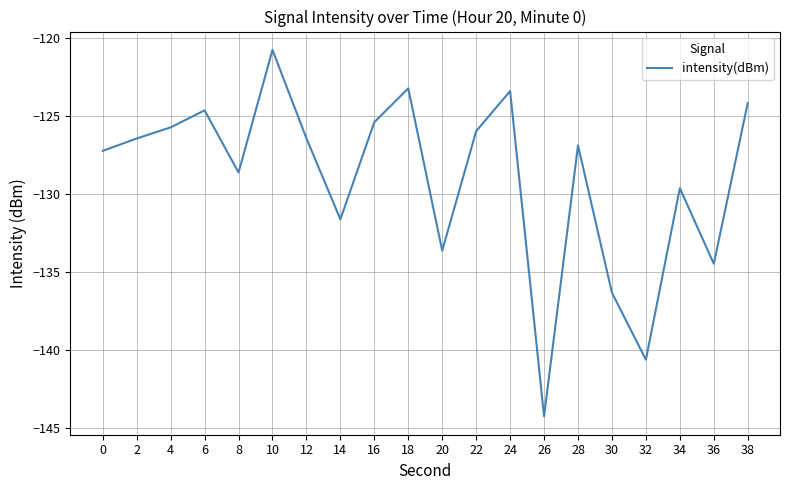

What is the difference between the second highest and minimum values?

21.0